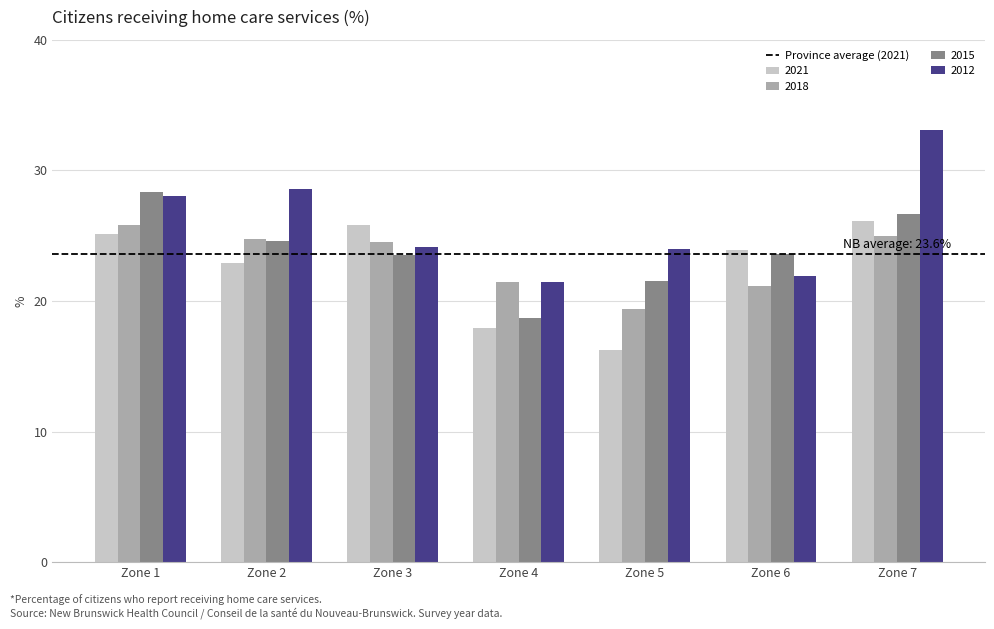

At which label does 2015 first exceed 23?

Zone 1